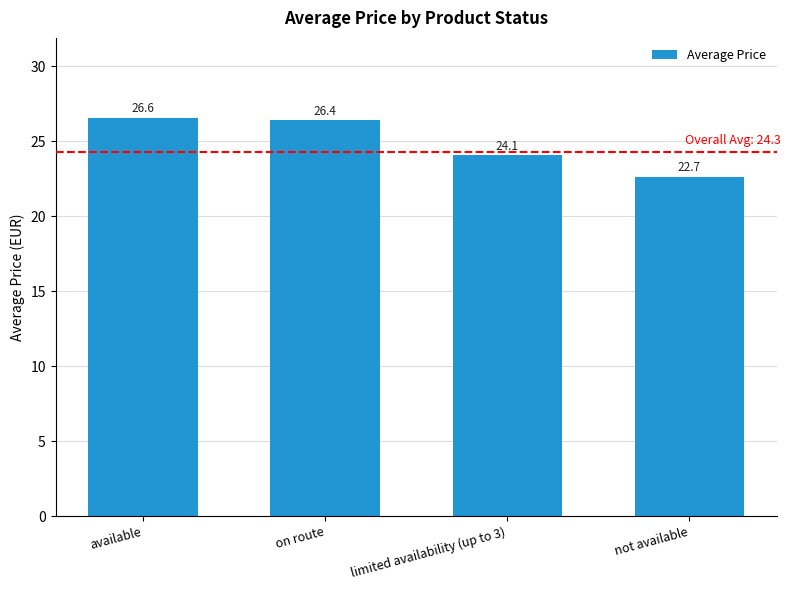

Between not available and on route, which is larger?

on route